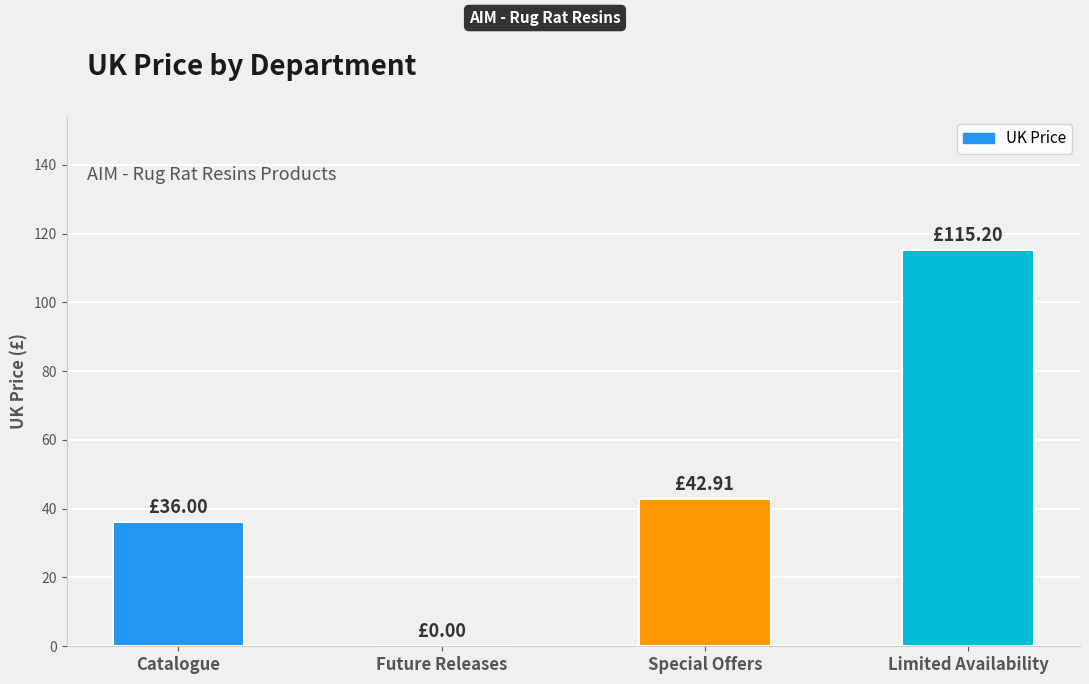

Reading left to right, what are all the values shown in this chart?

Catalogue=36.0	Future Releases=0.0	Special Offers=42.9	Limited Availability=115.2